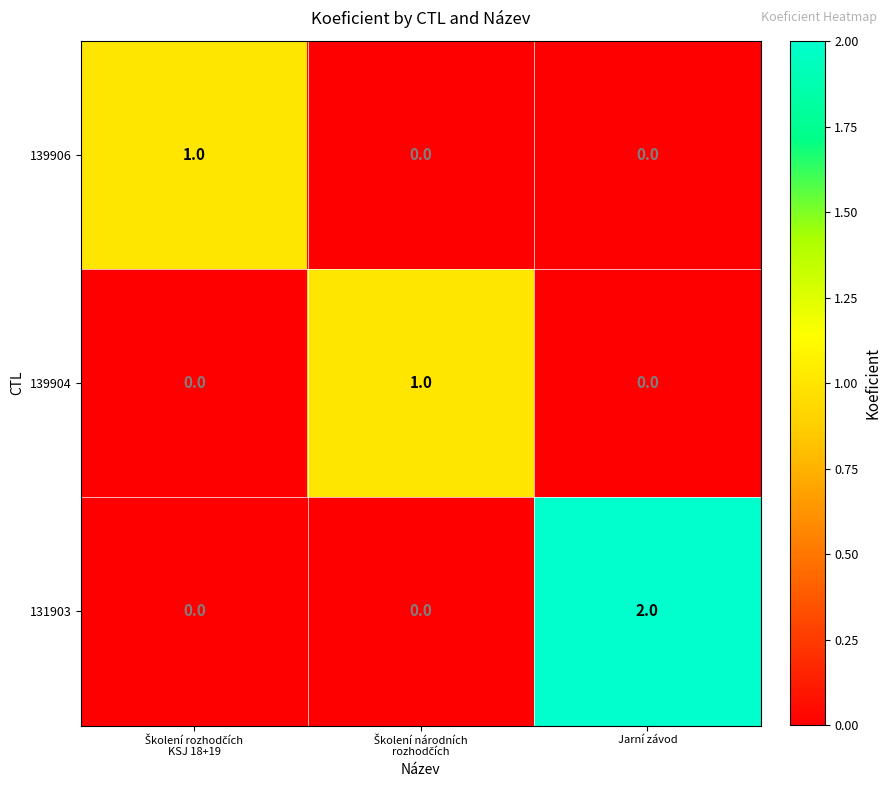

The value of 131903 at Jarní závod is 2. True or false?

True